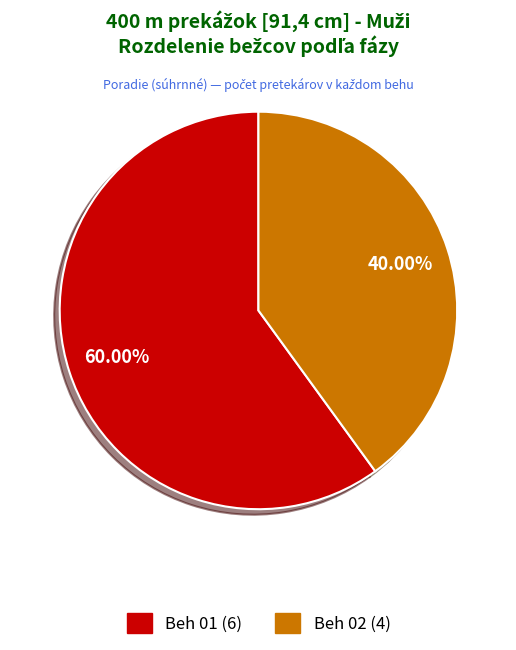

To the nearest percent, what is the average slice percentage?

50%